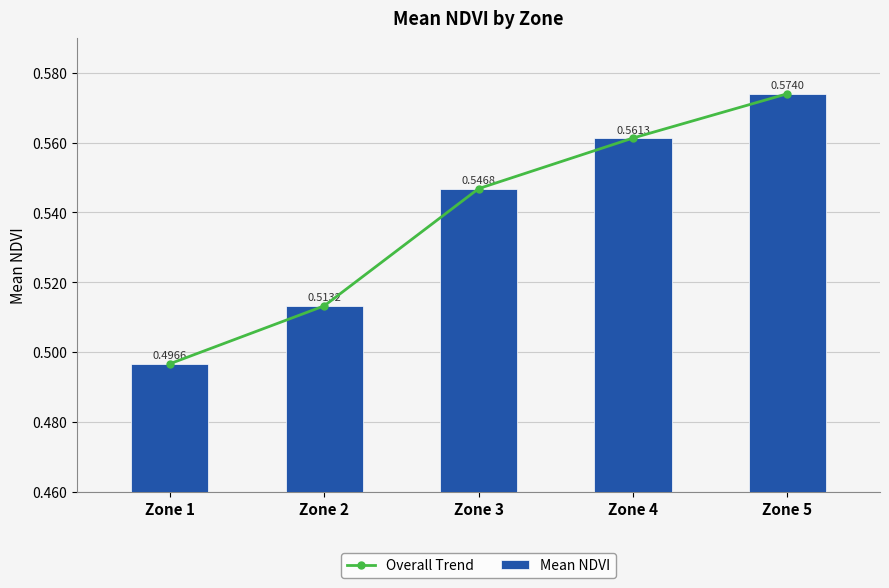

What is the maximum value shown in the chart?

0.6